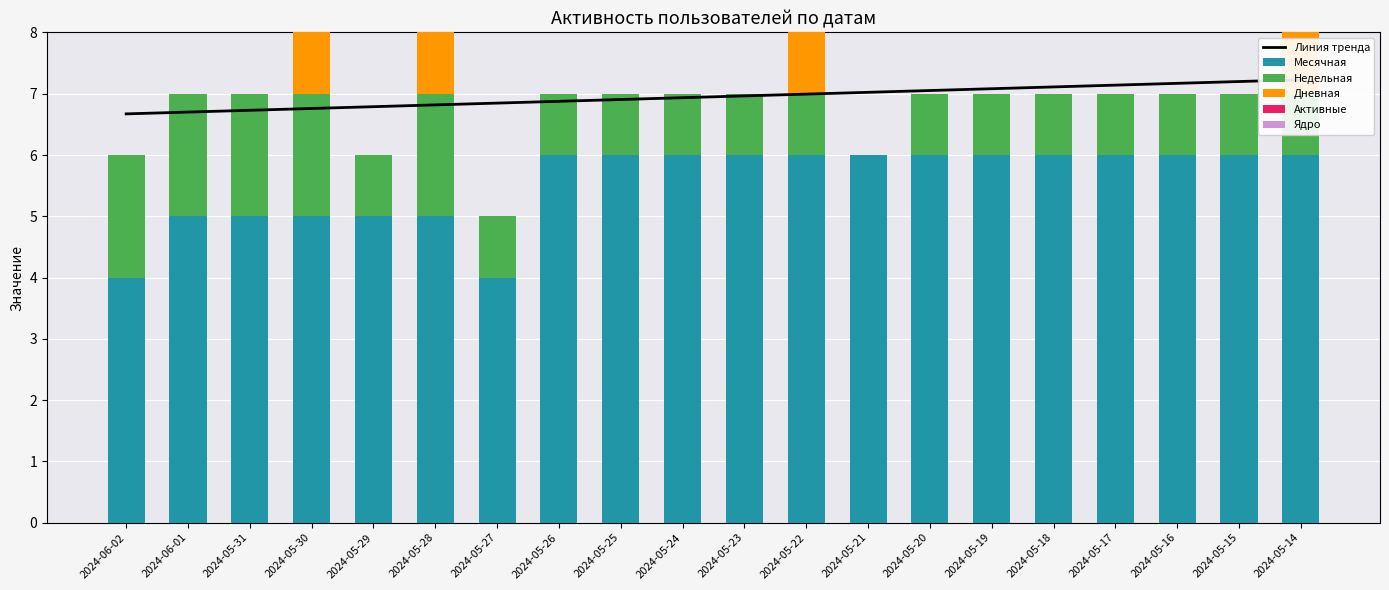

Reading left to right, list all the values displayed in this chart.

Линия тренда: 6.7	6.7	6.7	6.8	6.8	6.8	6.8	6.9	6.9	6.9	7.0	7.0	7.0	7.1	7.1	7.1	7.1	7.2	7.2	7.2
Месячная: 4.0	5.0	5.0	5.0	5.0	5.0	4.0	6.0	6.0	6.0	6.0	6.0	6.0	6.0	6.0	6.0	6.0	6.0	6.0	6.0
Недельная: 2.0	2.0	2.0	2.0	1.0	2.0	1.0	1.0	1.0	1.0	1.0	1.0	0.0	1.0	1.0	1.0	1.0	1.0	1.0	1.0
Дневная: 0.0	0.0	0.0	1.0	0.0	1.0	0.0	0.0	0.0	0.0	0.0	1.0	0.0	0.0	0.0	0.0	0.0	0.0	0.0	1.0
Активные: 0.0	0.0	0.0	0.0	0.0	0.0	0.0	0.0	0.0	0.0	0.0	0.0	0.0	0.0	0.0	0.0	0.0	0.0	0.0	0.0
Ядро: 0.0	0.0	0.0	0.0	0.0	0.0	0.0	0.0	0.0	0.0	0.0	0.0	0.0	0.0	0.0	0.0	0.0	0.0	0.0	0.0